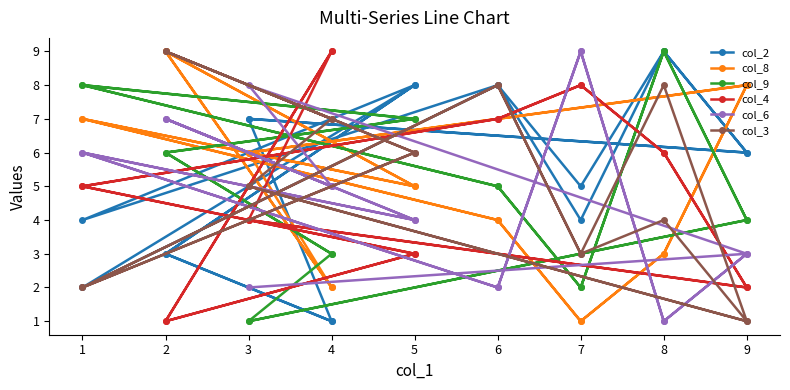

At how many categories does at least one series exceed 1?

18